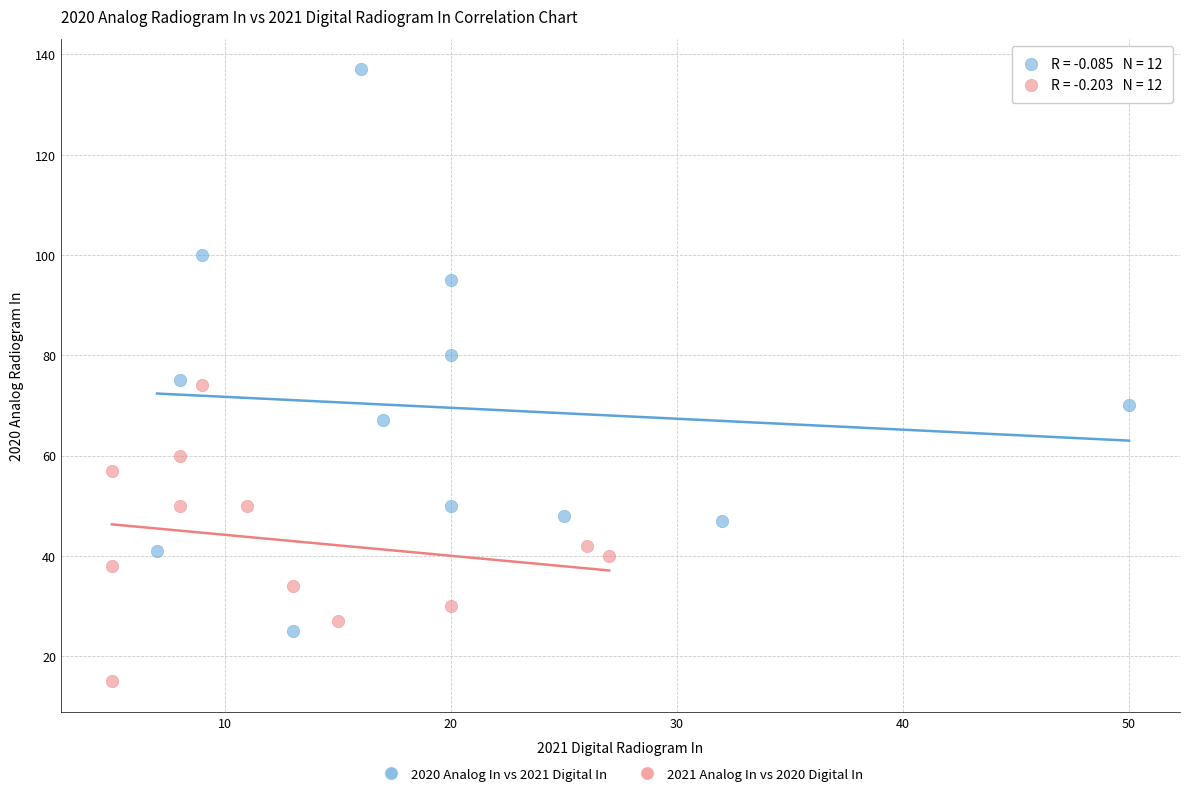

Which series reaches the minimum Y coordinate?

2021 Analog In vs 2020 Digital In